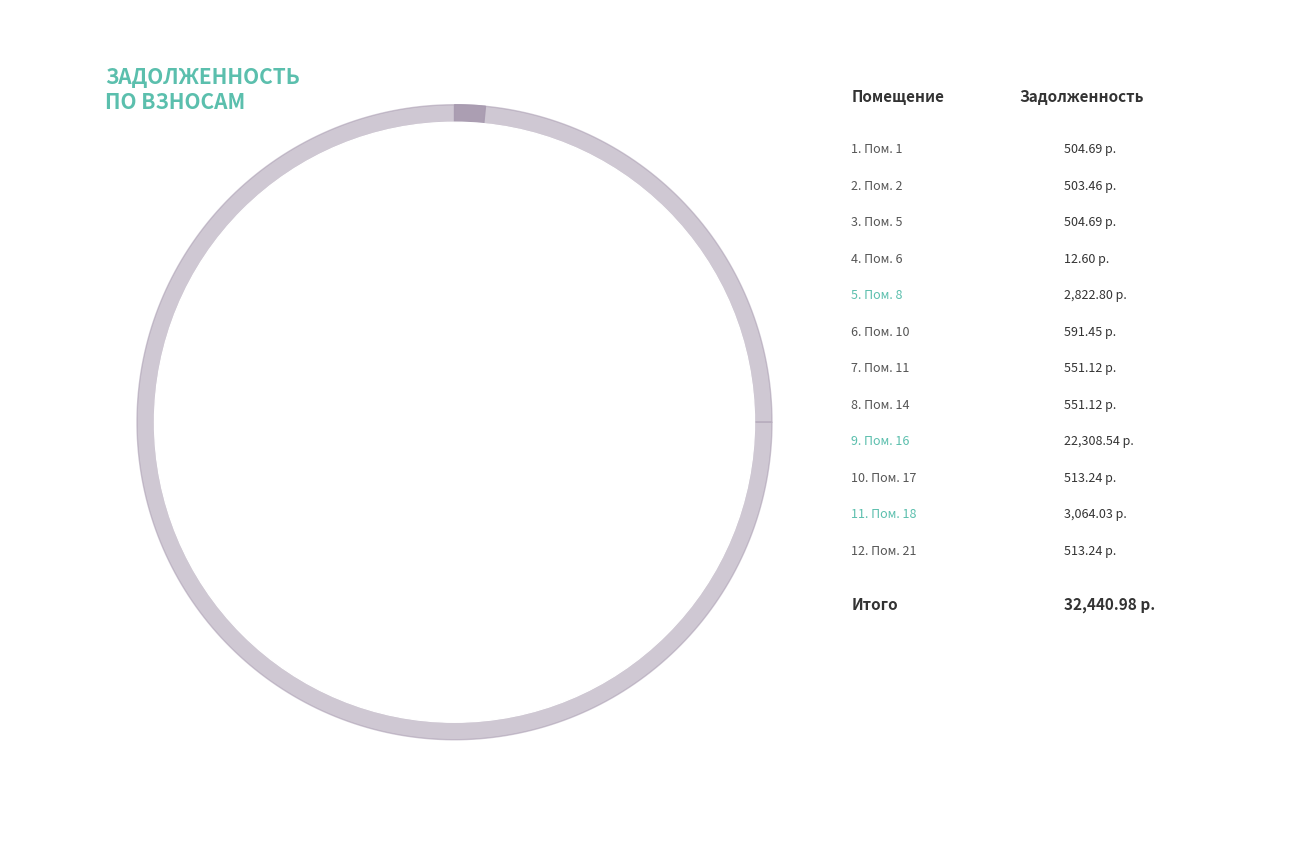

Is it true that 1 is 1% of the pie?

False